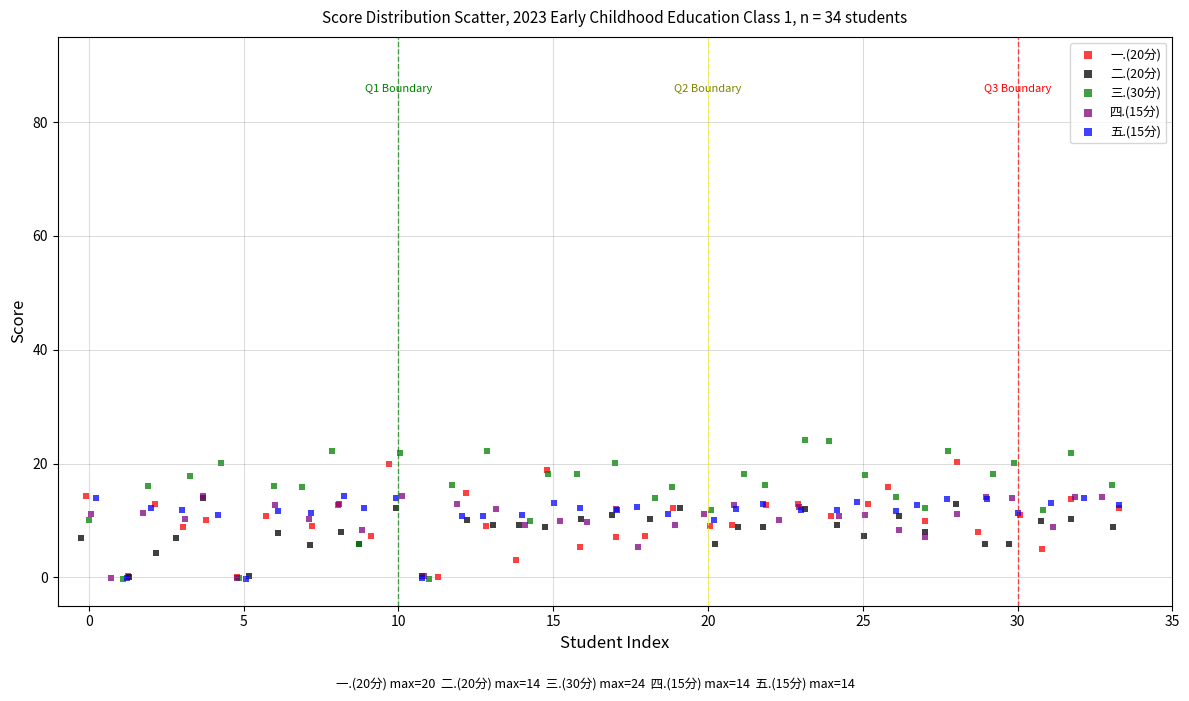

Which series has the largest Y range (max minus min)?

三.(30分)